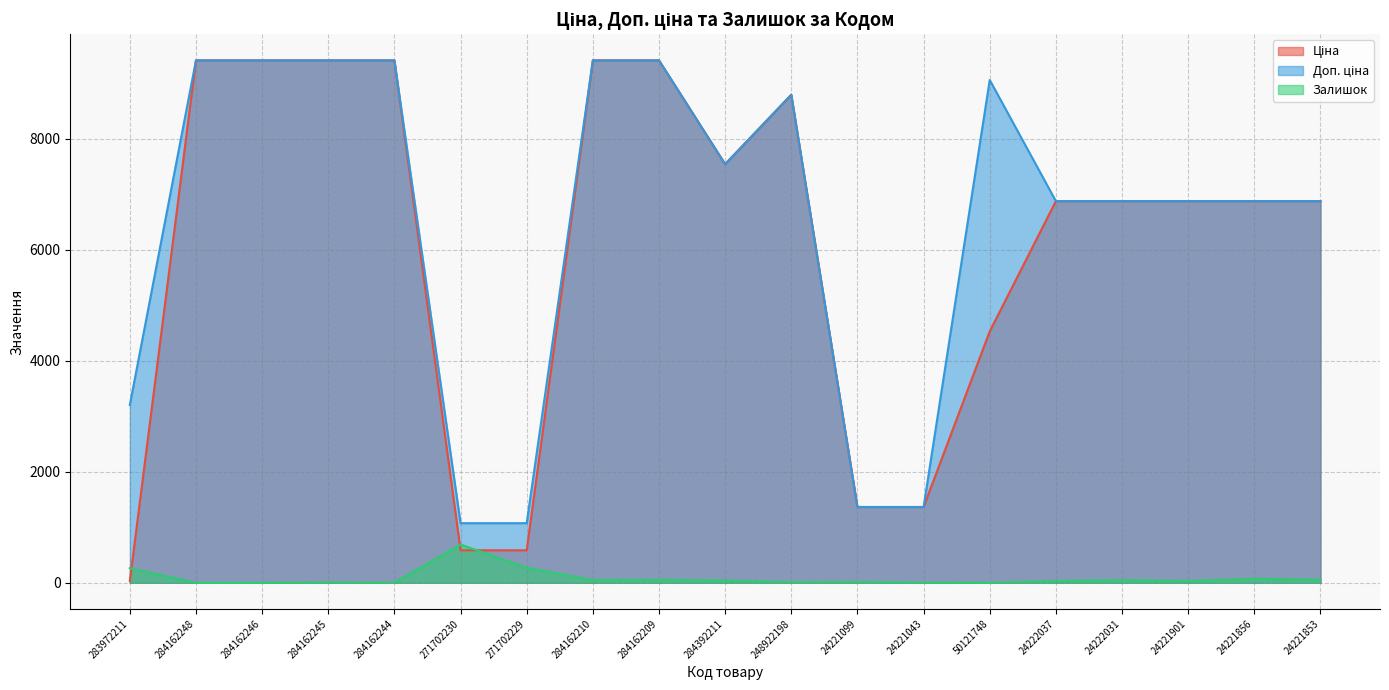

What is the sum of the Ціна values at 284392211 and 284162245?

16962.8